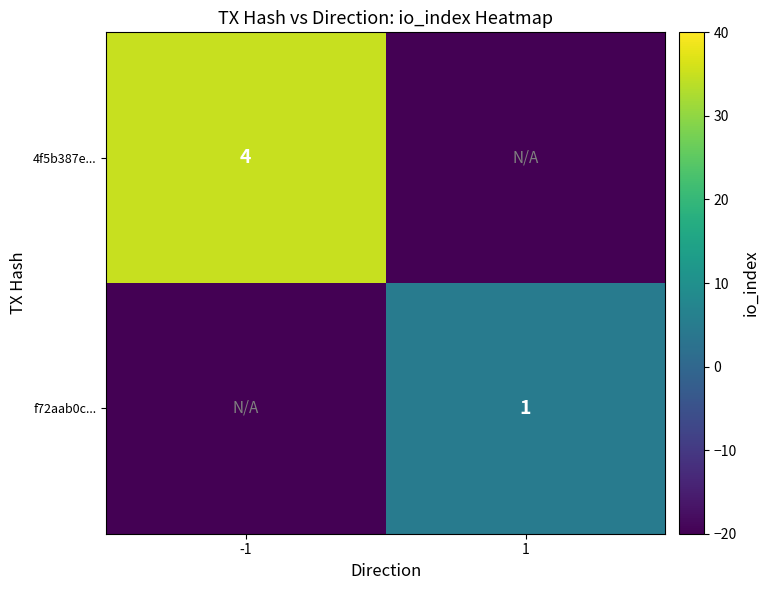

The value of 4f5b387e... at -1 is 4. True or false?

True